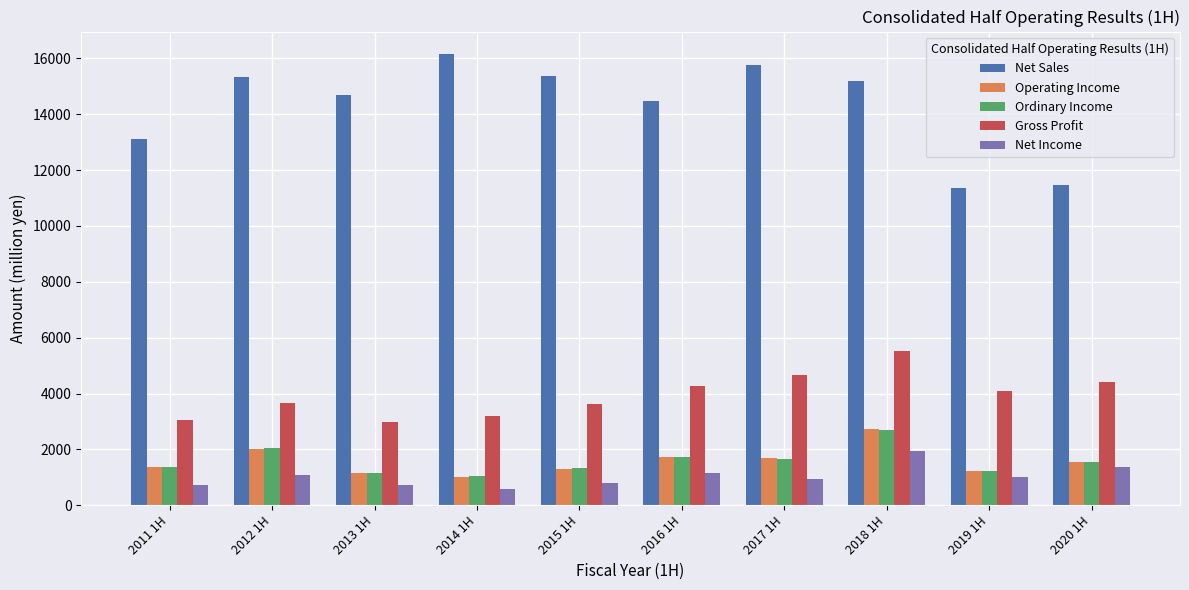

What are all the series names shown in the legend?

Net Sales, Operating Income, Ordinary Income, Gross Profit, Net Income